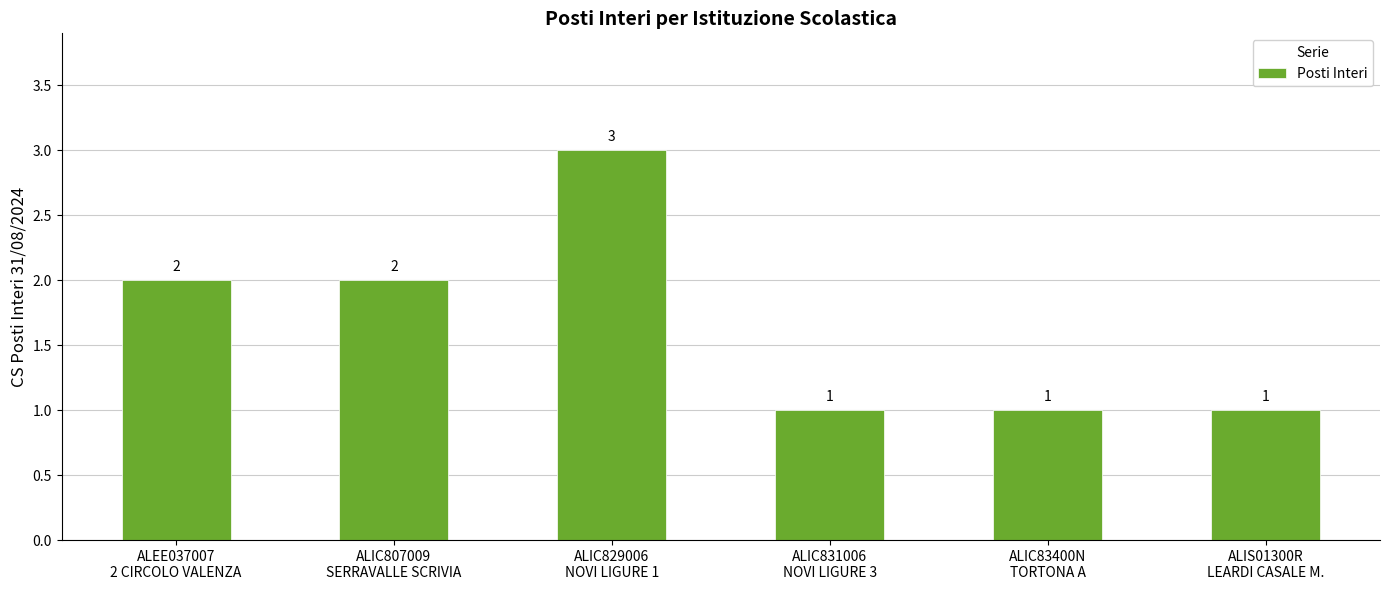

True or false: the data shows 1 at ALIC83400N
TORTONA A.

True